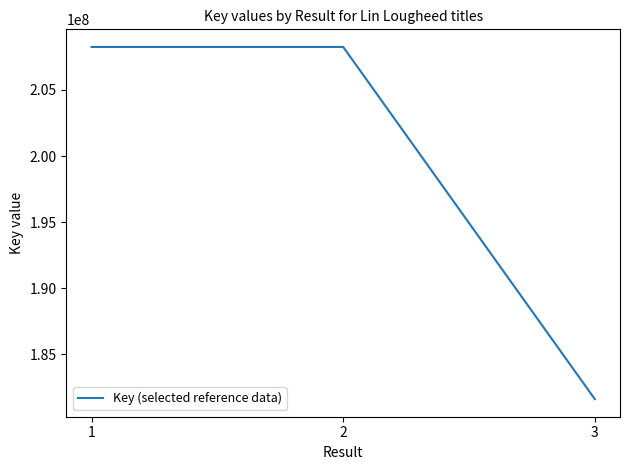

Is it true that the value at 1 is 208258627?

True